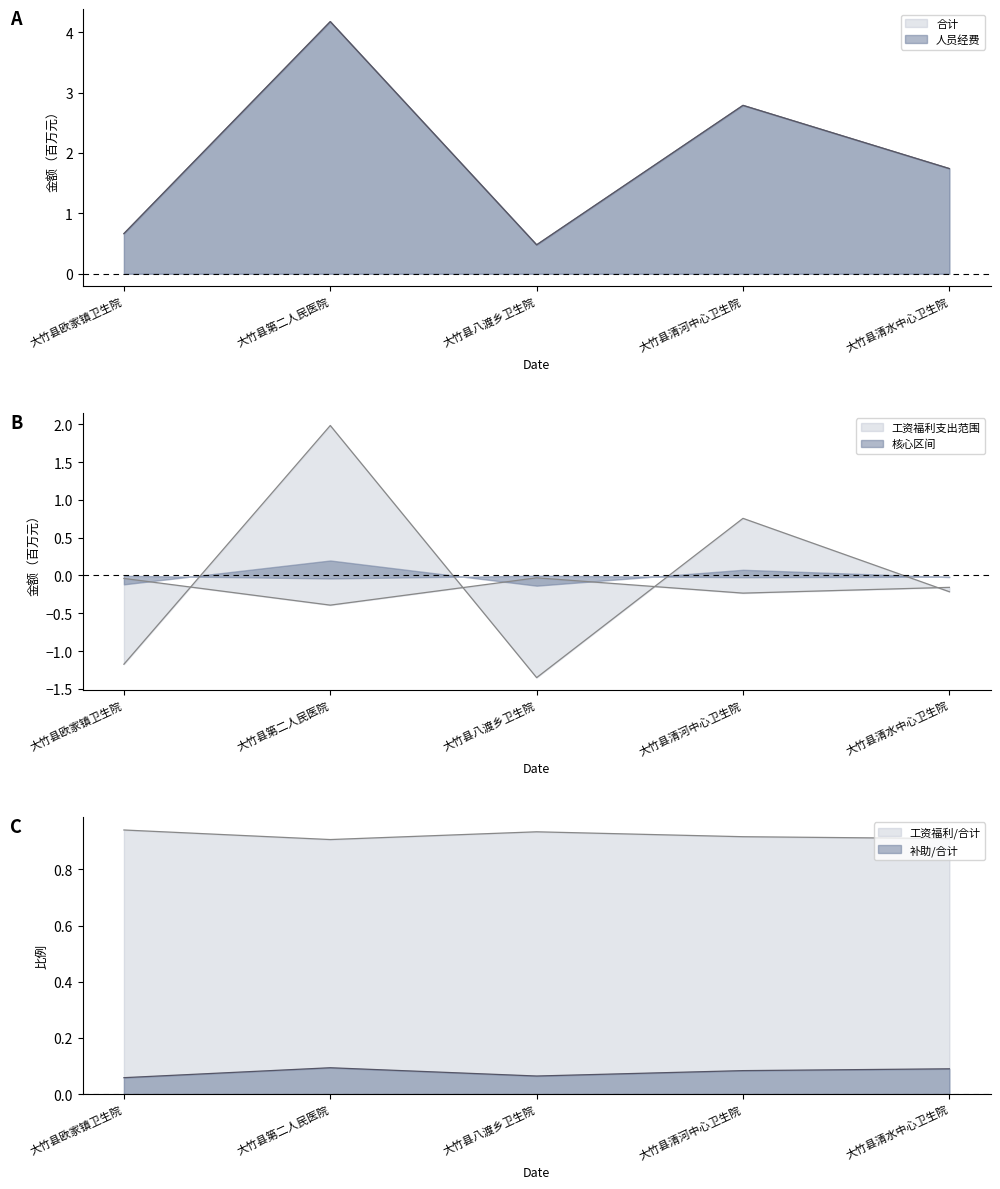

What is the label of the 5th point from the left?

大竹县清水中心卫生院